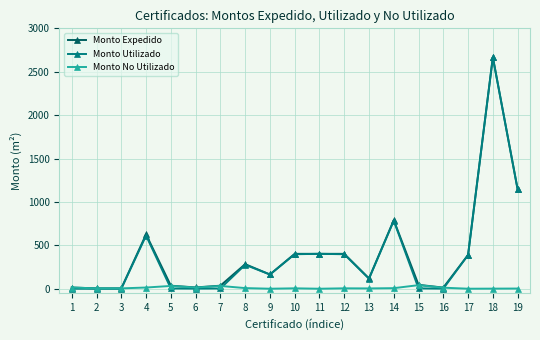

How many distinct data groups are displayed?

3